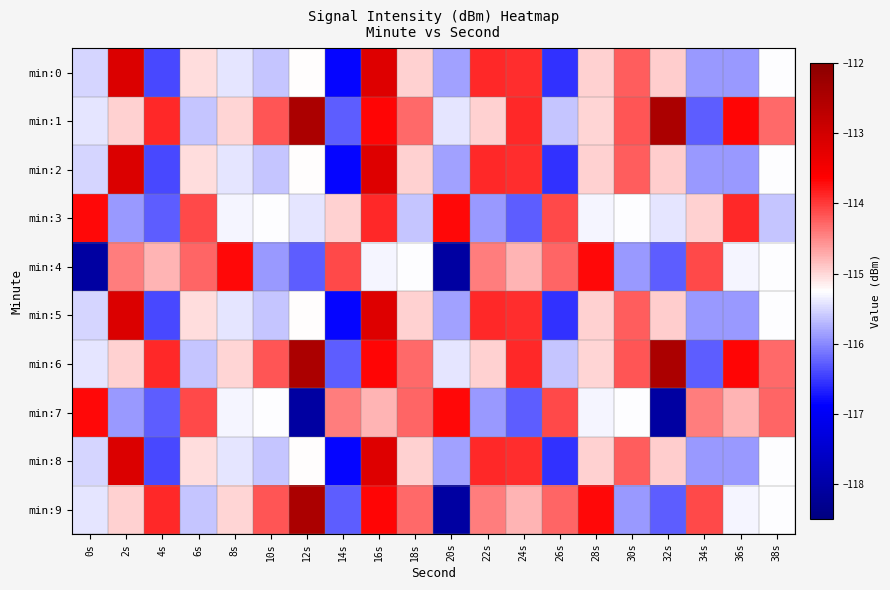

What is the difference between the highest and lowest values at 34s?

2.2